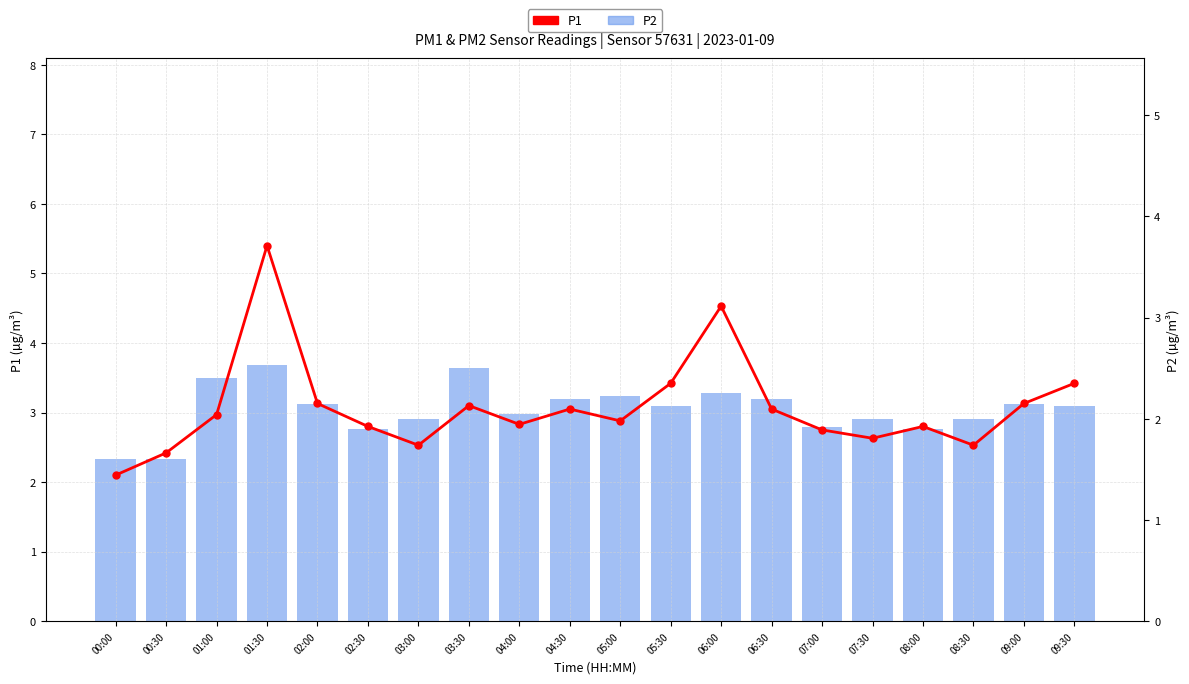

What are all the series names shown in the legend?

P1, P2